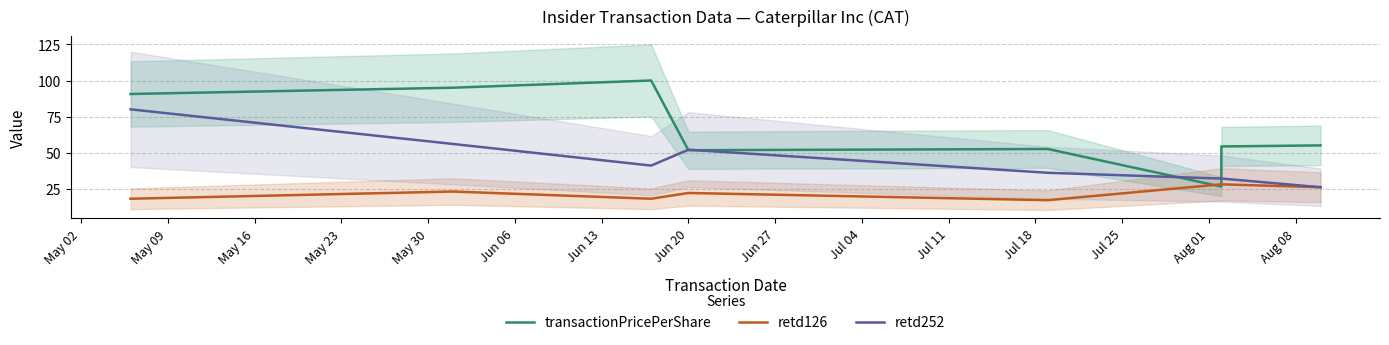

What is the spread (max minus min) of values at Jun 20?

29.0